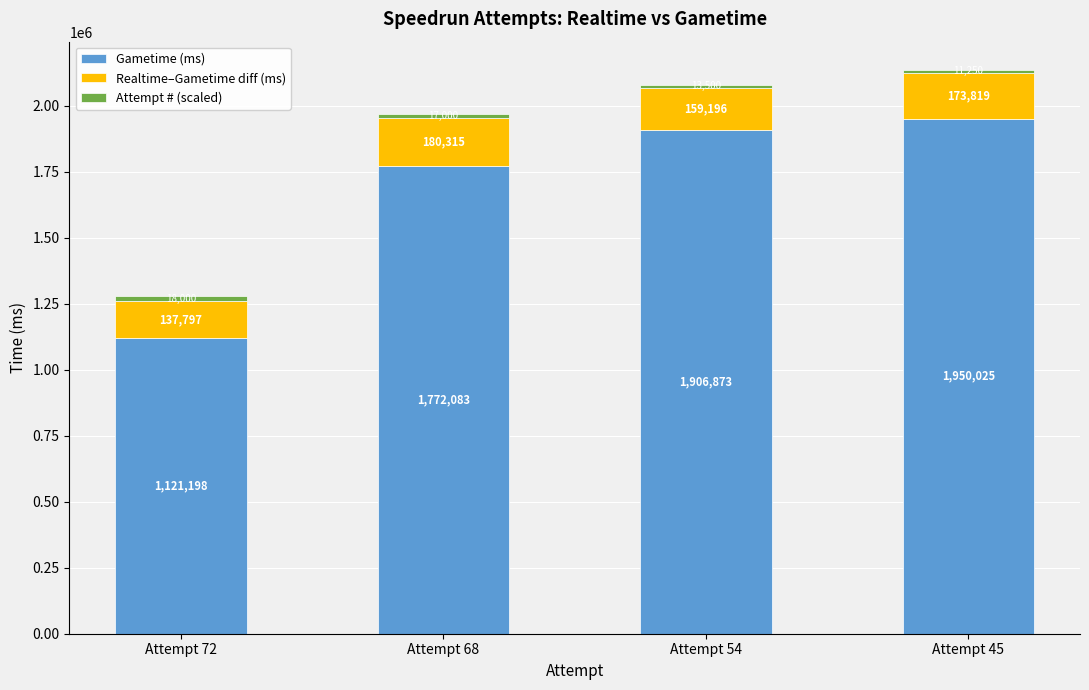

Which category has the highest value in the Gametime (ms) series?

Attempt 45